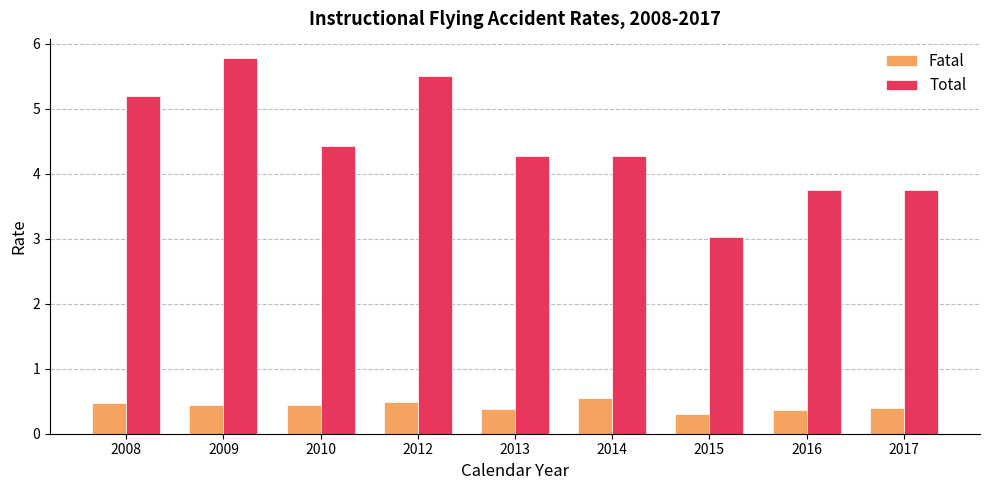

What is the difference between the maximum and minimum values in the Fatal series?

0.2